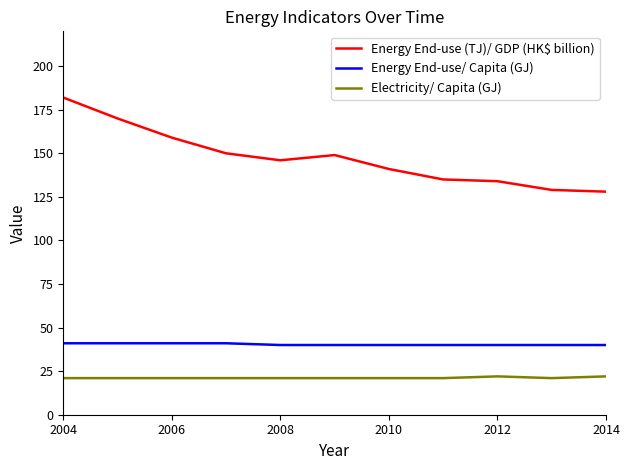

Which series has the widest spread of values?

Energy End-use (TJ)/ GDP (HK$ billion)